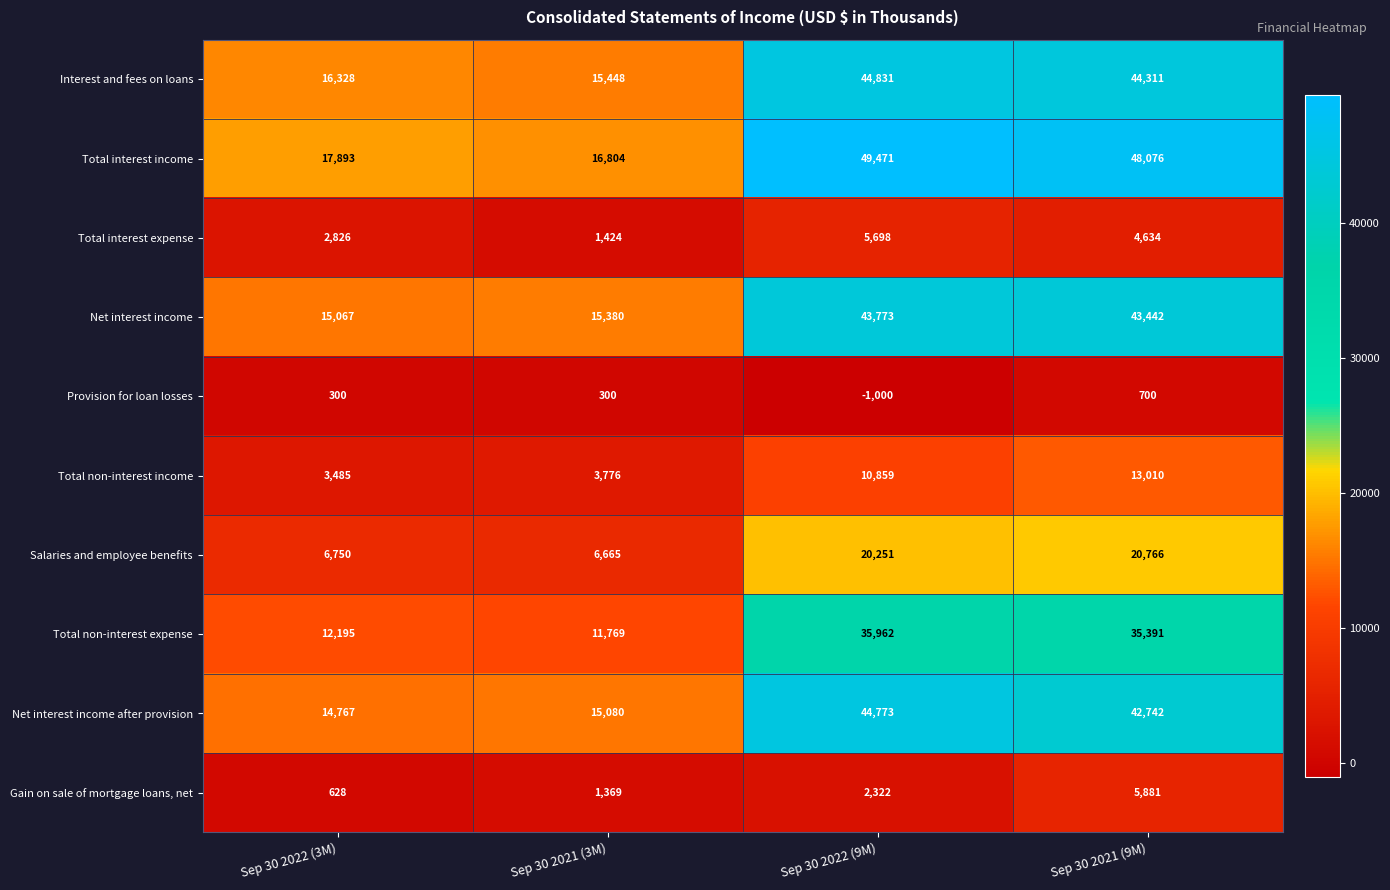

At which label does Total interest expense first exceed 4634?

Sep 30 2022 (9M)